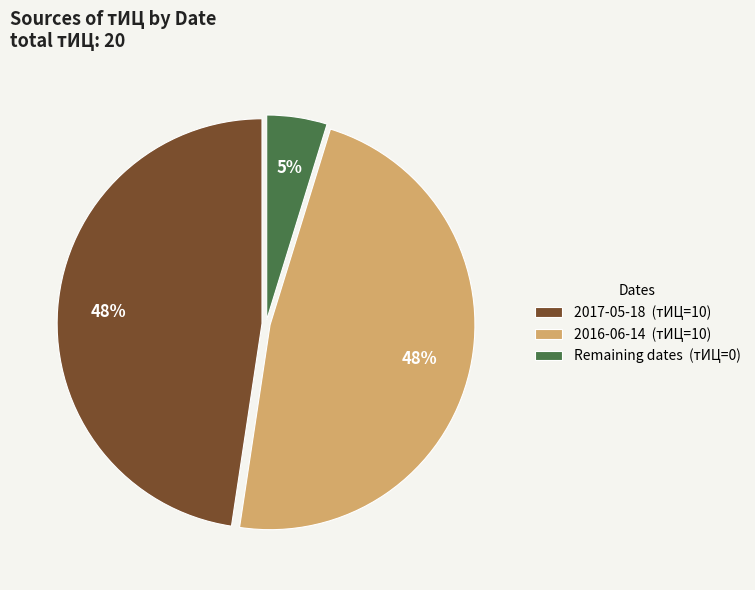

Is 2017-05-18 (тИЦ=10) the majority of the pie?

No